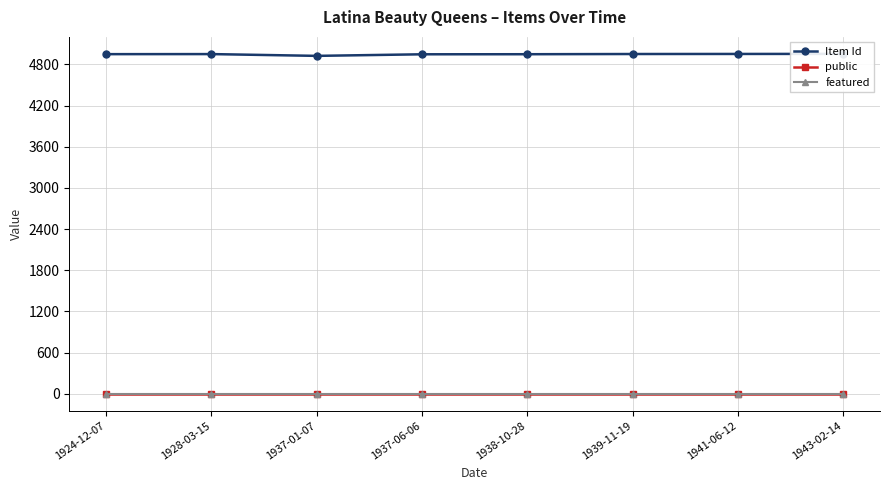

At which category is the sum across all series the highest?

1943-02-14